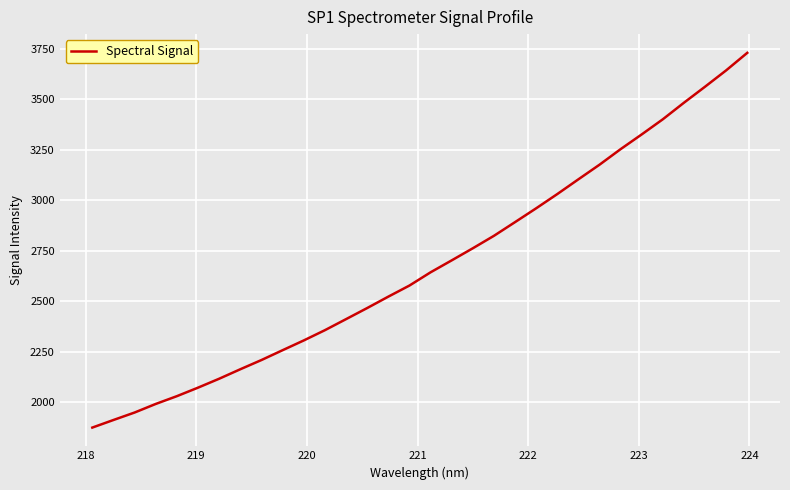

What is the minimum value shown in the chart?

1872.7